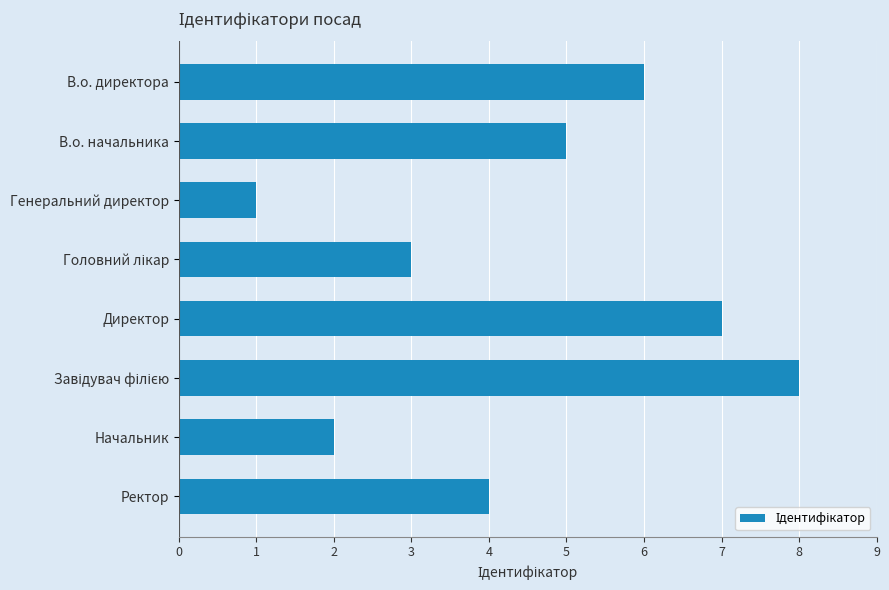

Between Директор and Начальник, which is larger?

Директор